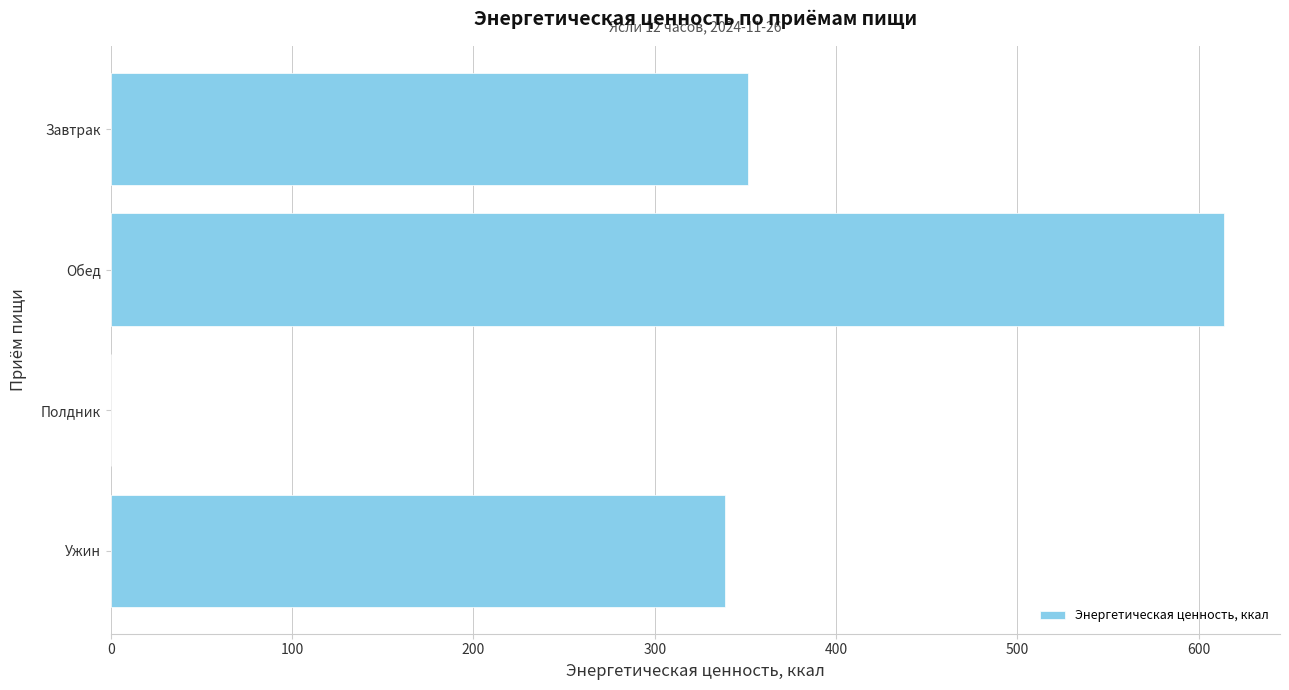

True or false: the data shows 484.5 at Завтрак.

False